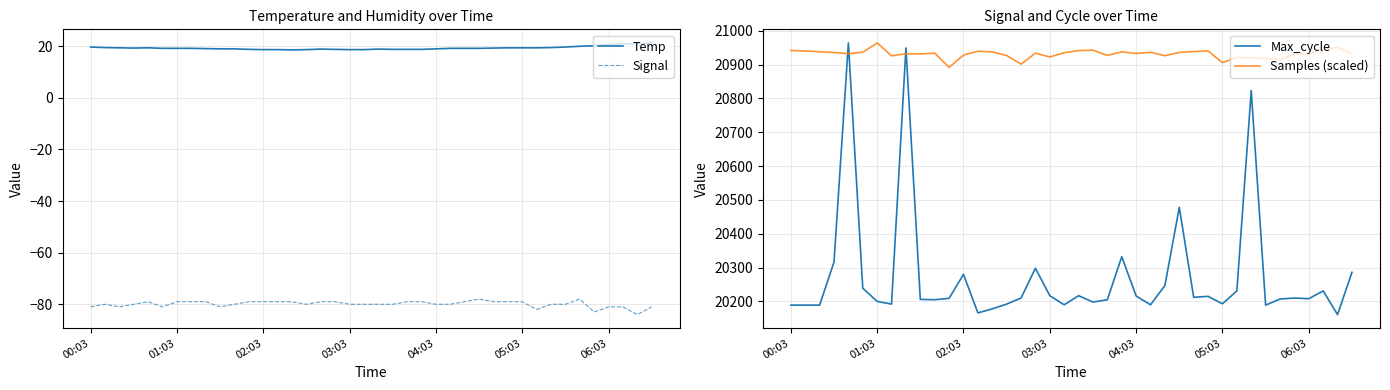

True or false: Max_cycle and Samples (scaled) cross at least once.

True